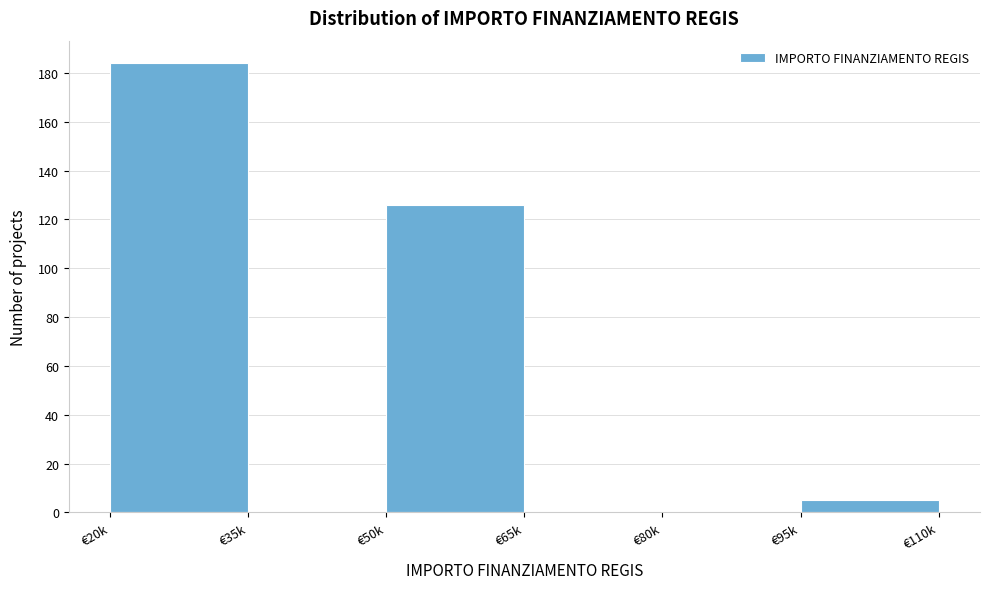

Reading left to right, extract all data points from this chart.

€20k=184	€35k=0	€50k=126	€65k=0	€80k=0	€95k=5